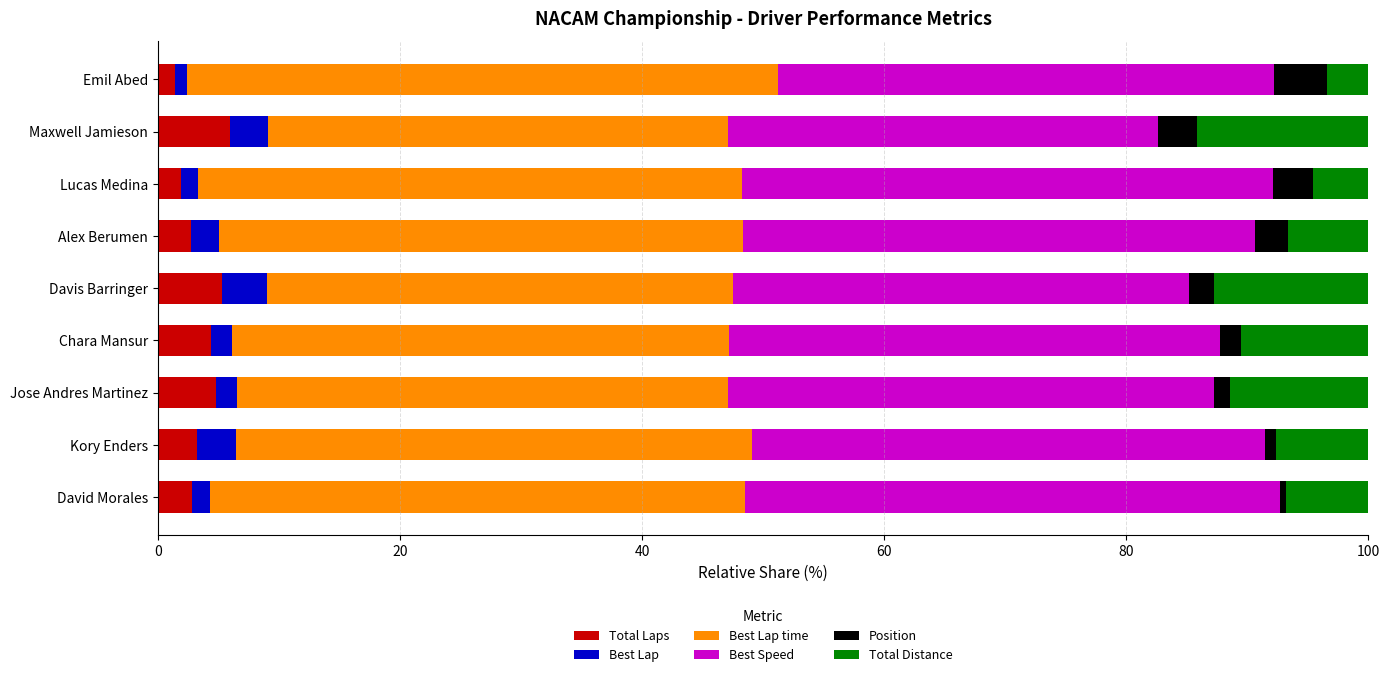

What is the sum of all Total Laps values?

32.7